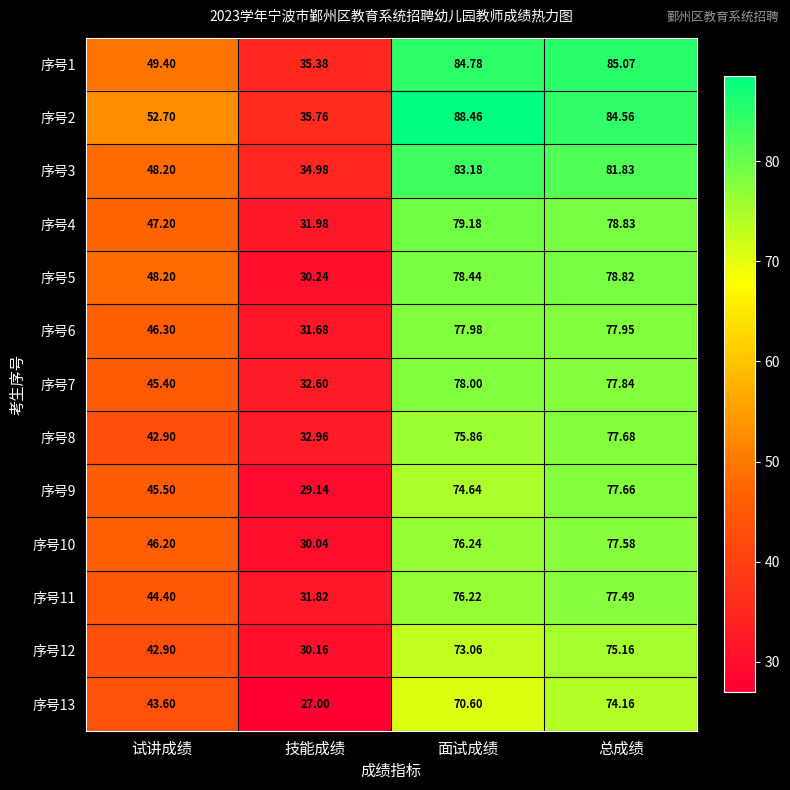

Which series has the largest total across all categories?

序号2